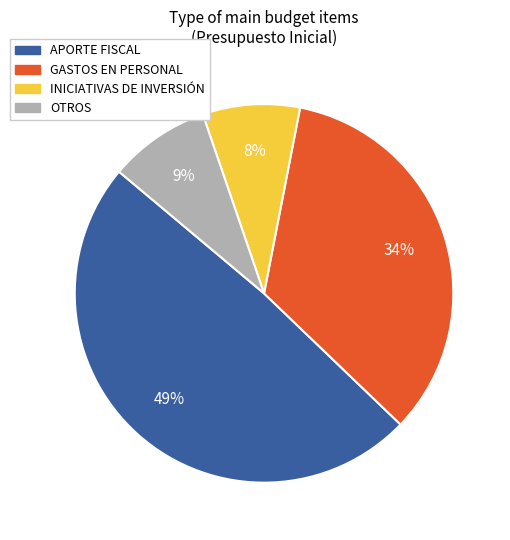

Do OTROS and GASTOS EN PERSONAL together represent more than half of the pie?

No